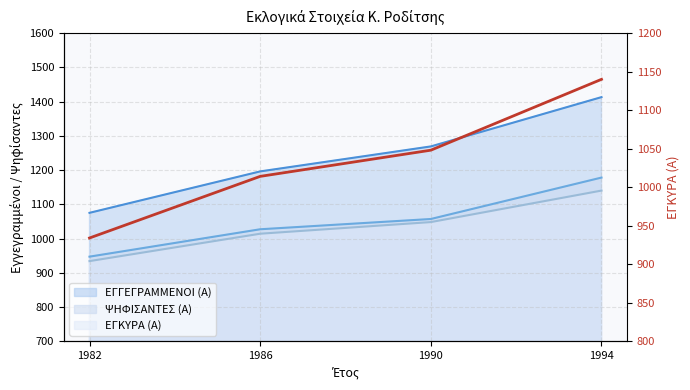

How many values are between 1014 and 1140?

3